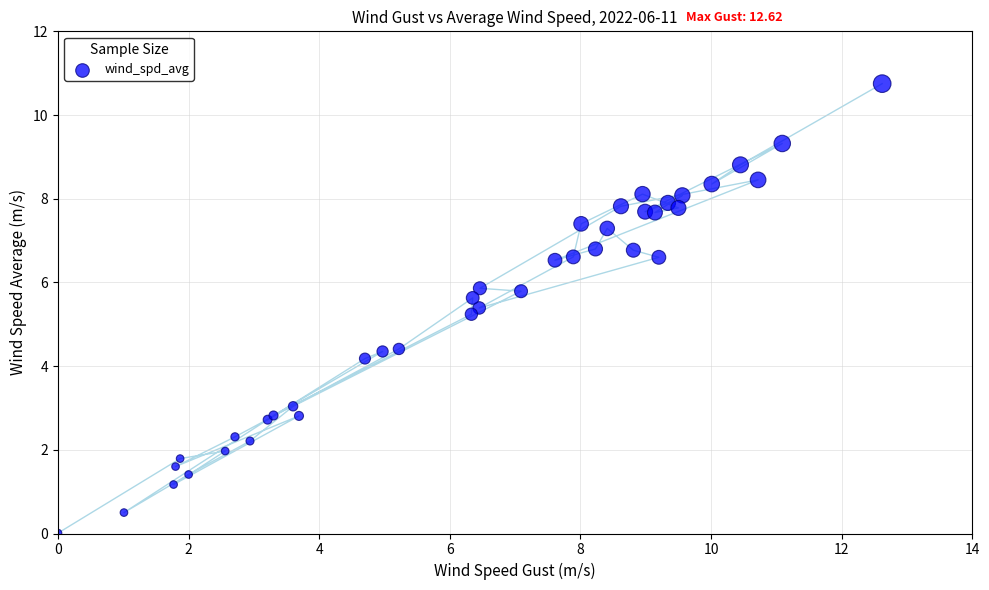

What Y value in the scatter plot is closest to 5?

5.2